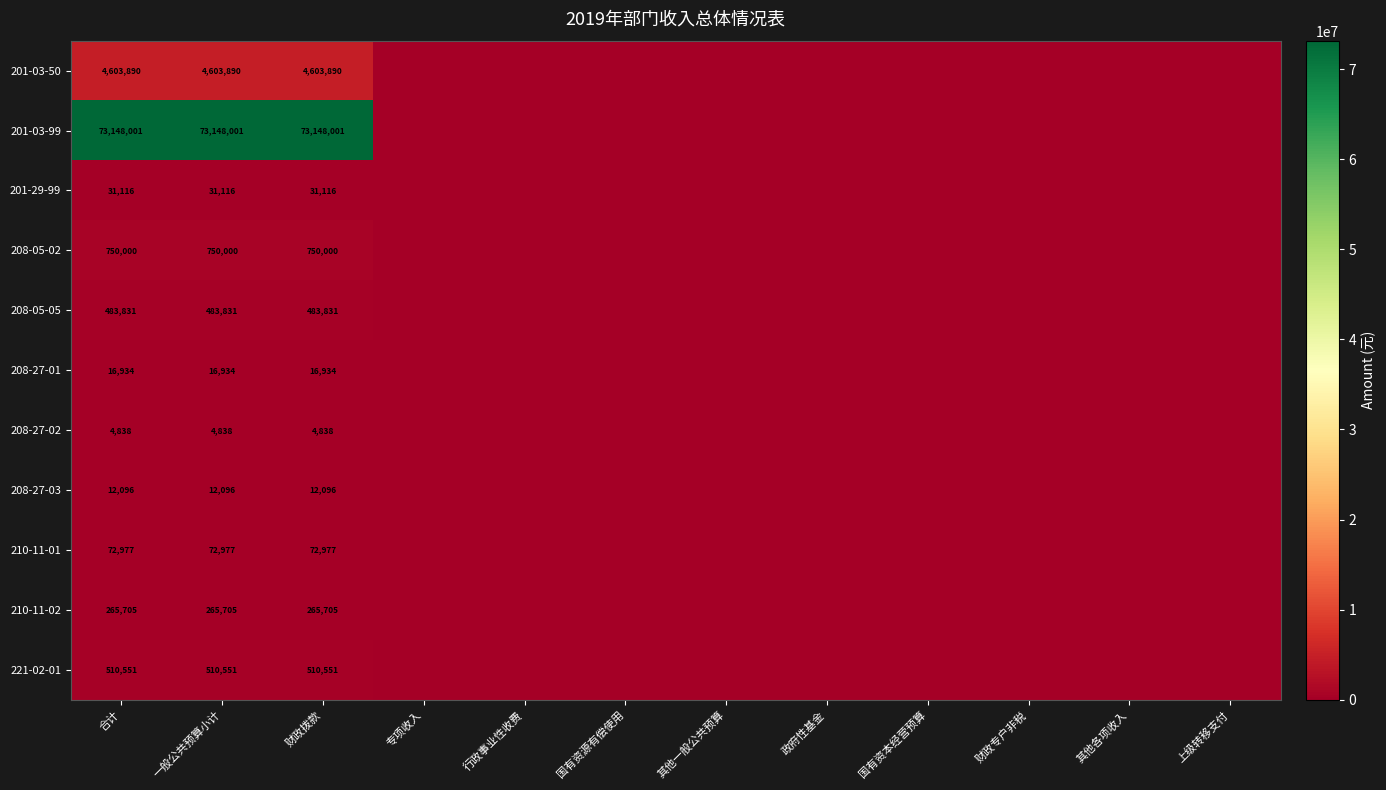

At which category does the chart reach its minimum across all series?

专项收入